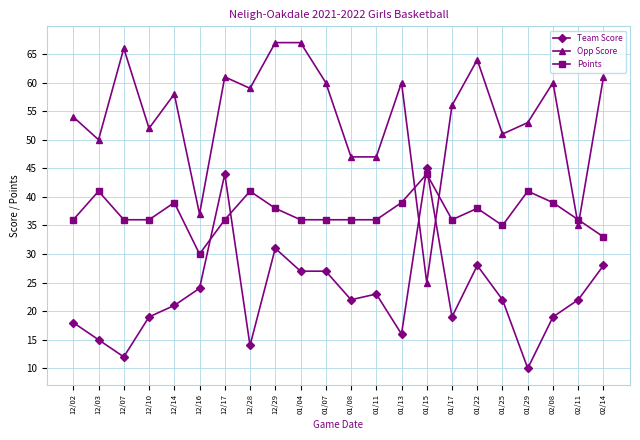

How many data points does each series have?

22